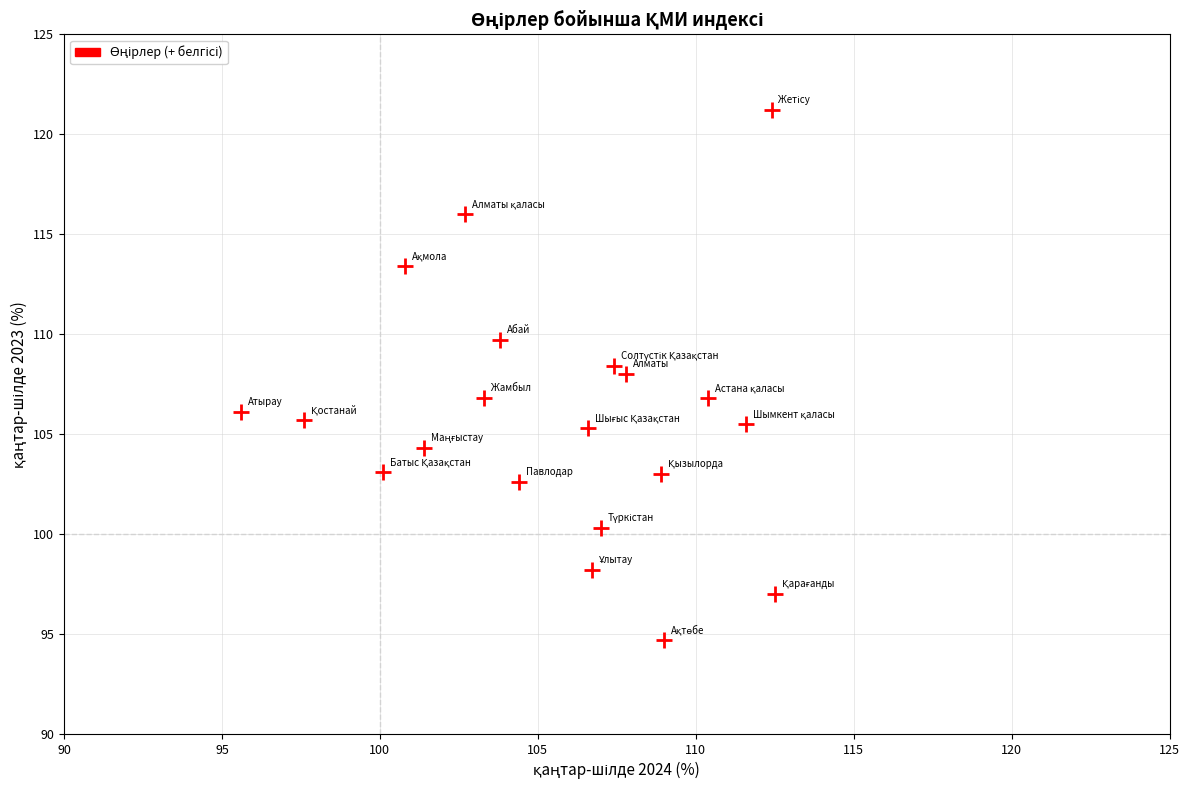

What is the range of Y values (max minus min)?

26.5